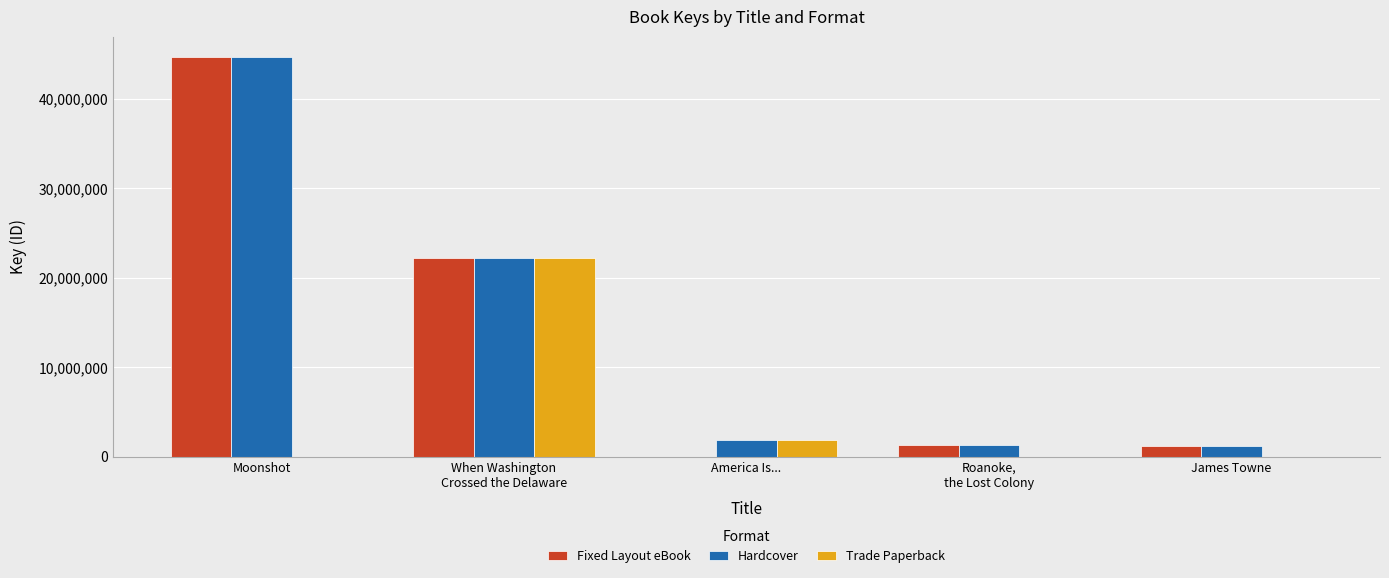

What is the approximate value of Fixed Layout eBook at James Towne?

1143805